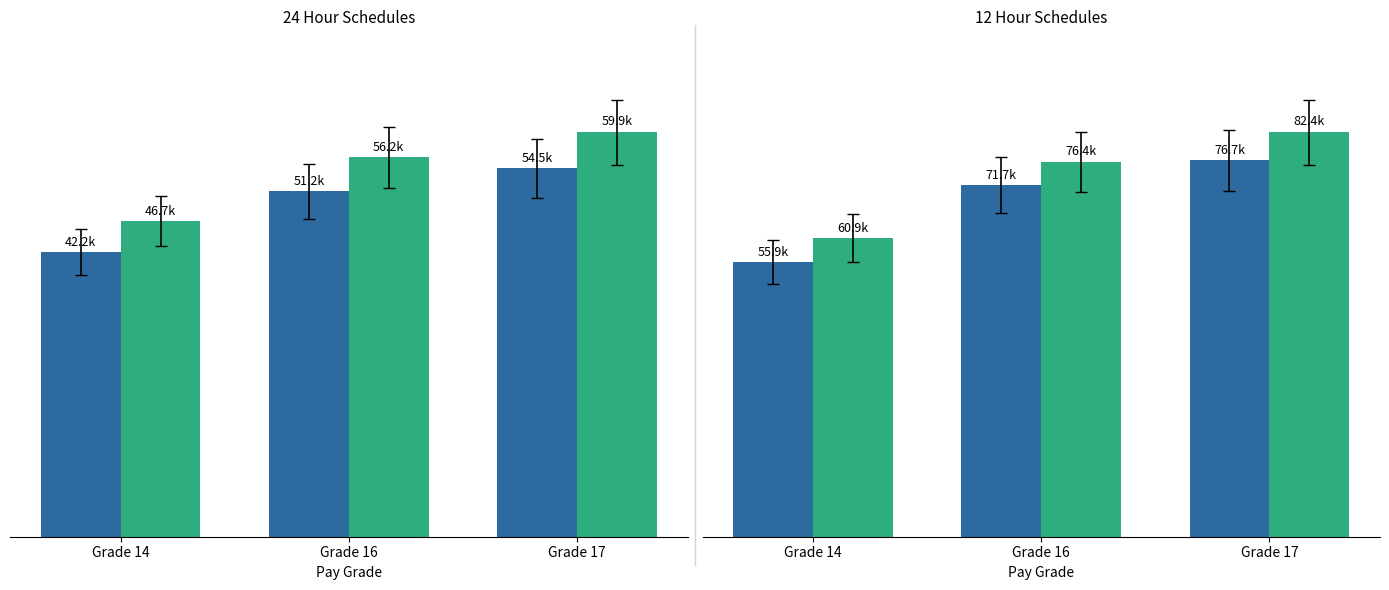

Is it true that 24 HR 75th Pct equals 59886.2 at Grade 17?

True